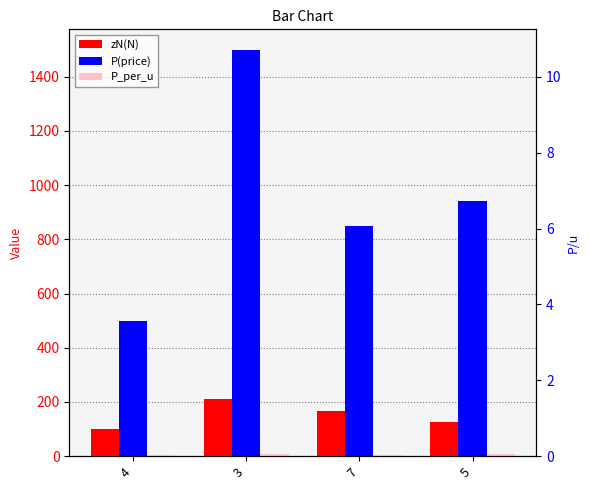

How many groups of bars are there?

4